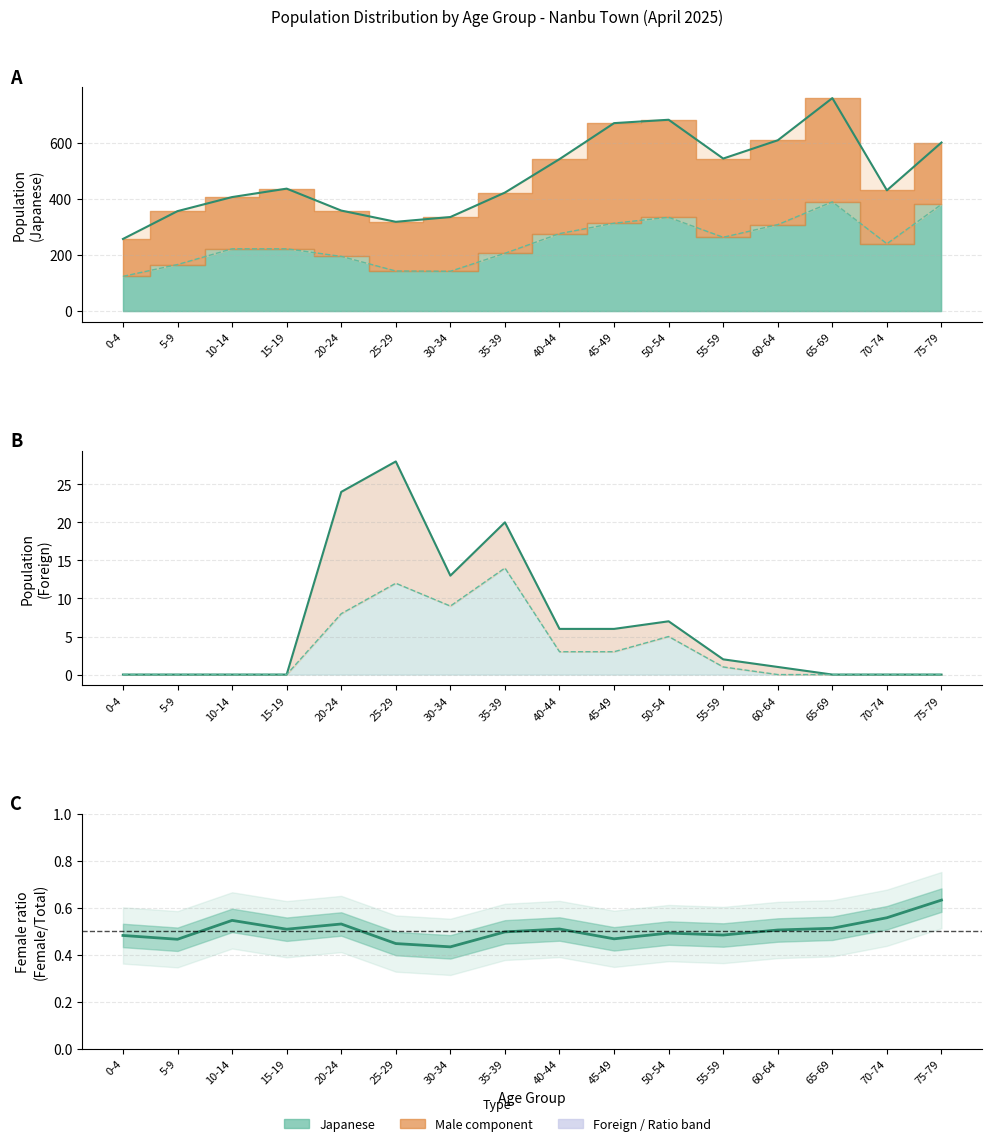

What position from the left is 15-19?

4